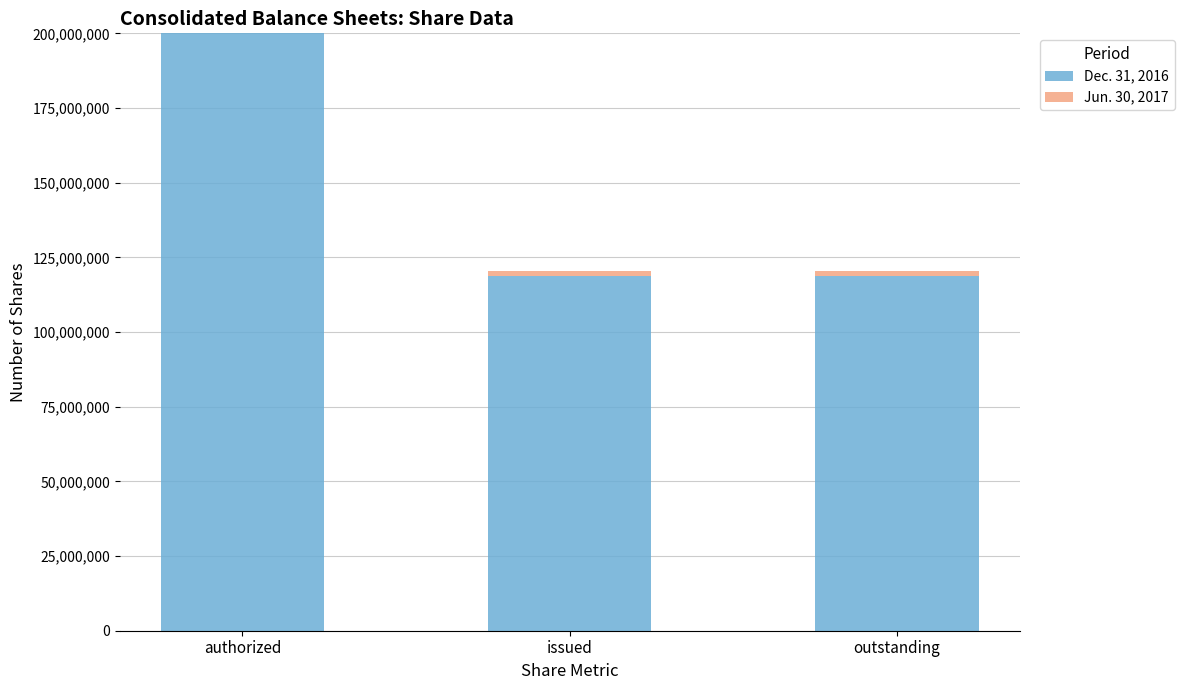

At which category is the sum across all series the highest?

authorized